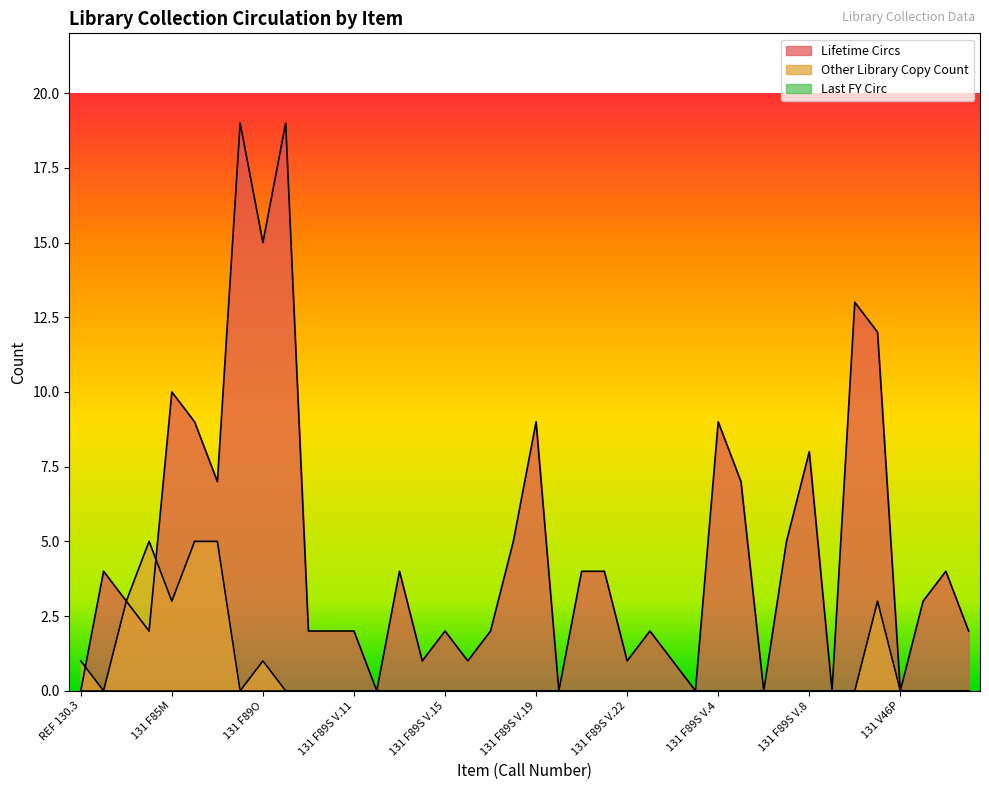

Which series has the largest range (max minus min)?

Lifetime Circs